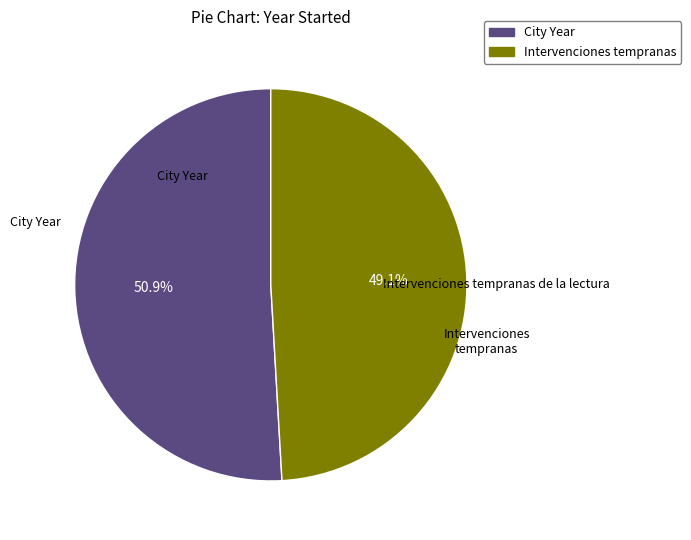

Which slice represents more than half of the pie?

City Year